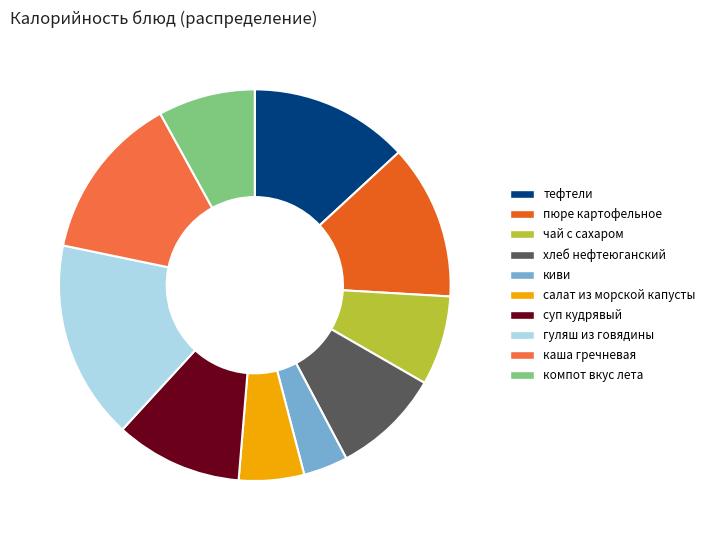

Which category has the biggest portion of the pie?

гуляш из говядины